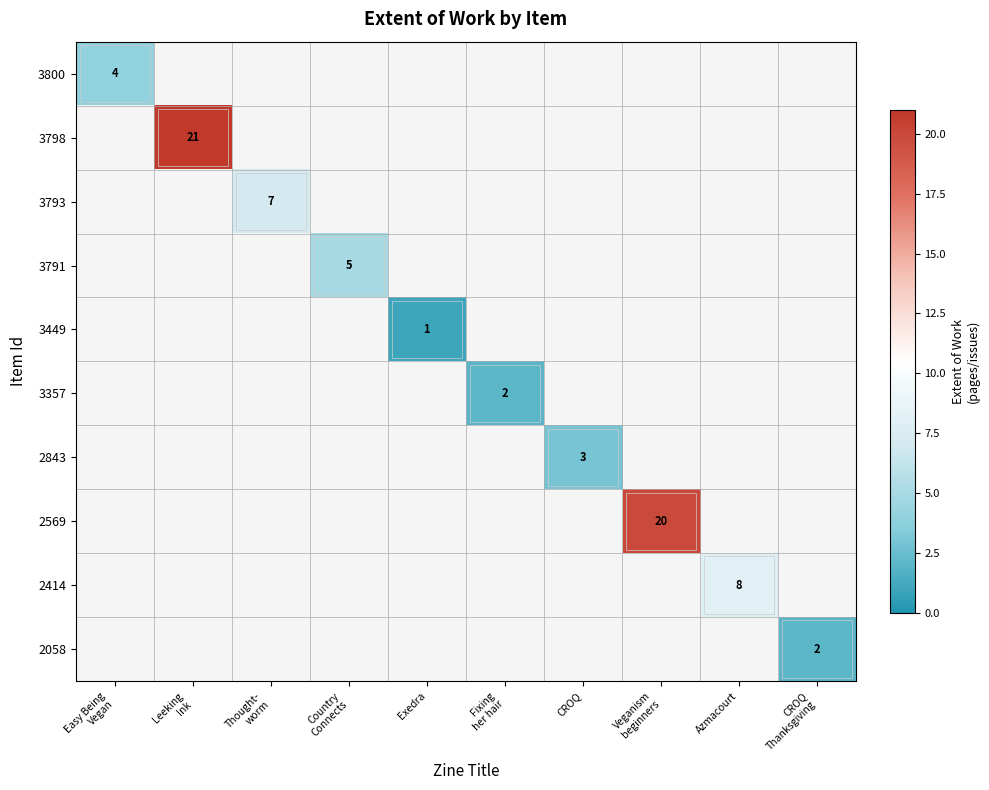

Count the number of categories in the chart.

10